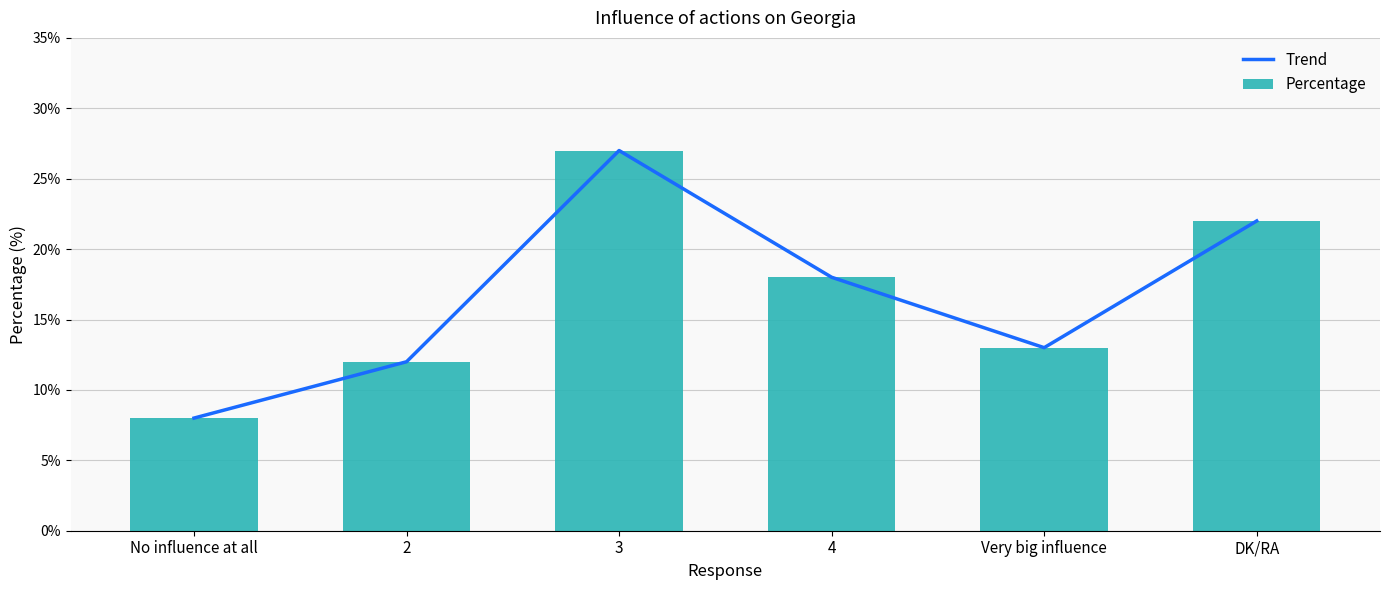

Which series has the largest total across all categories?

Trend